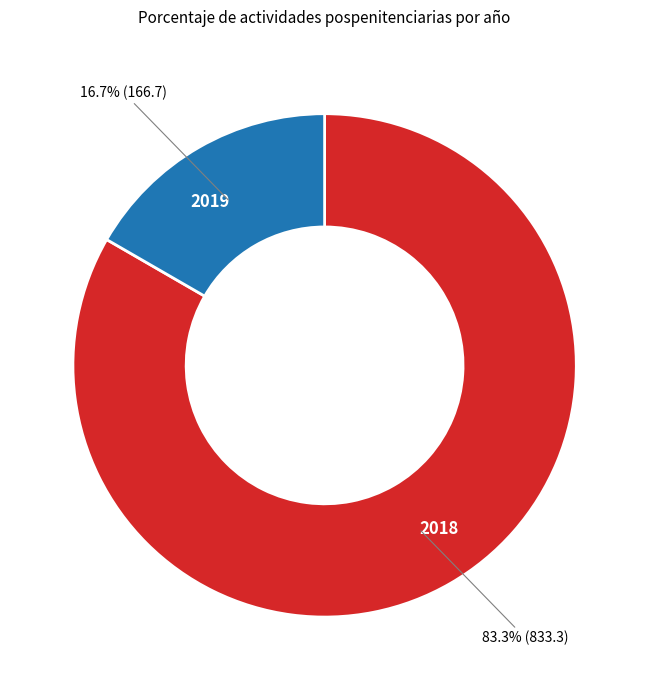

To the nearest percent, what is the difference between the largest and smallest slice percentages?

67%